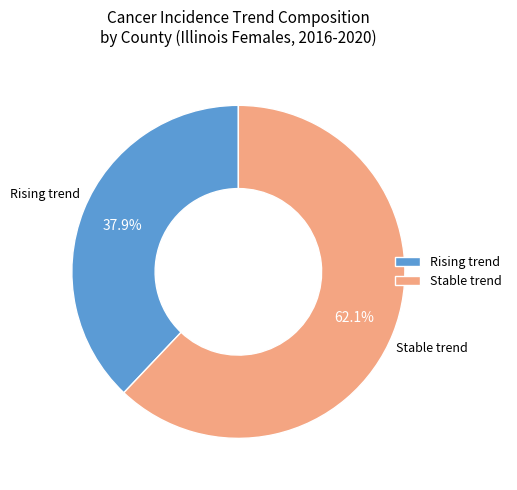

Which has a higher value, Rising trend or Stable trend?

Stable trend